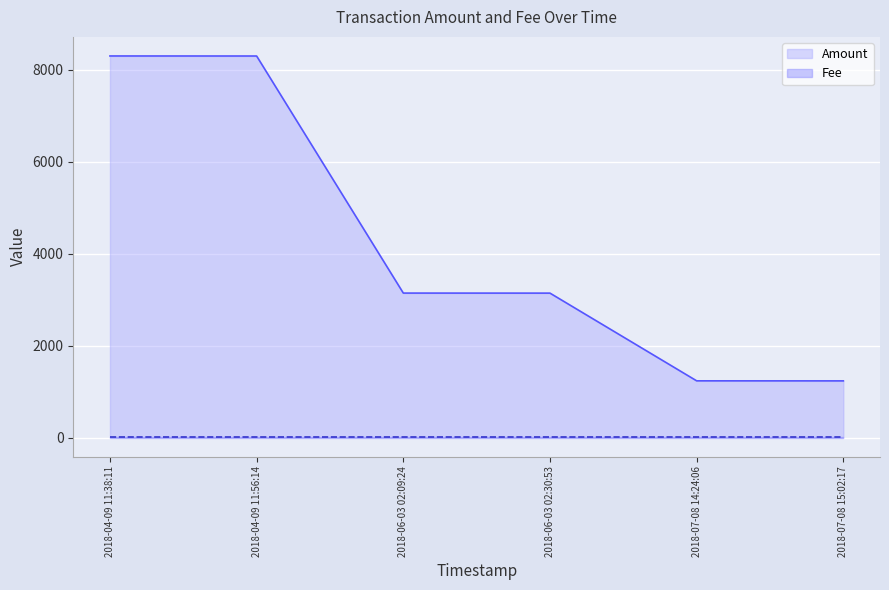

How many data points in Amount are above 3142?

2